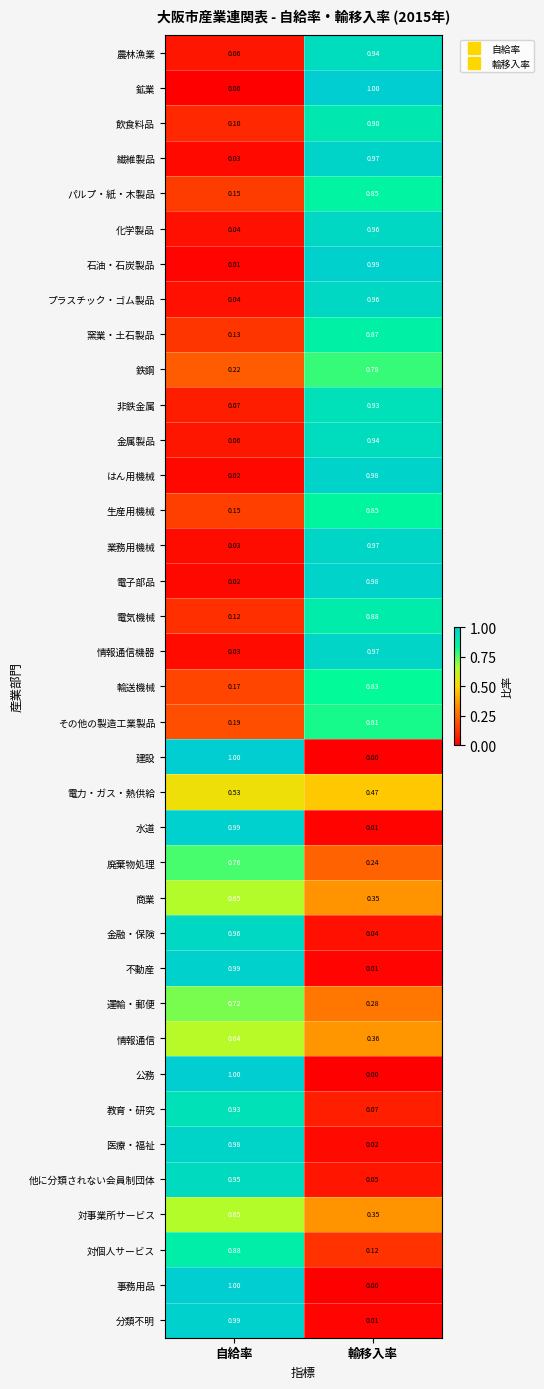

What is the greatest value displayed?

1.0